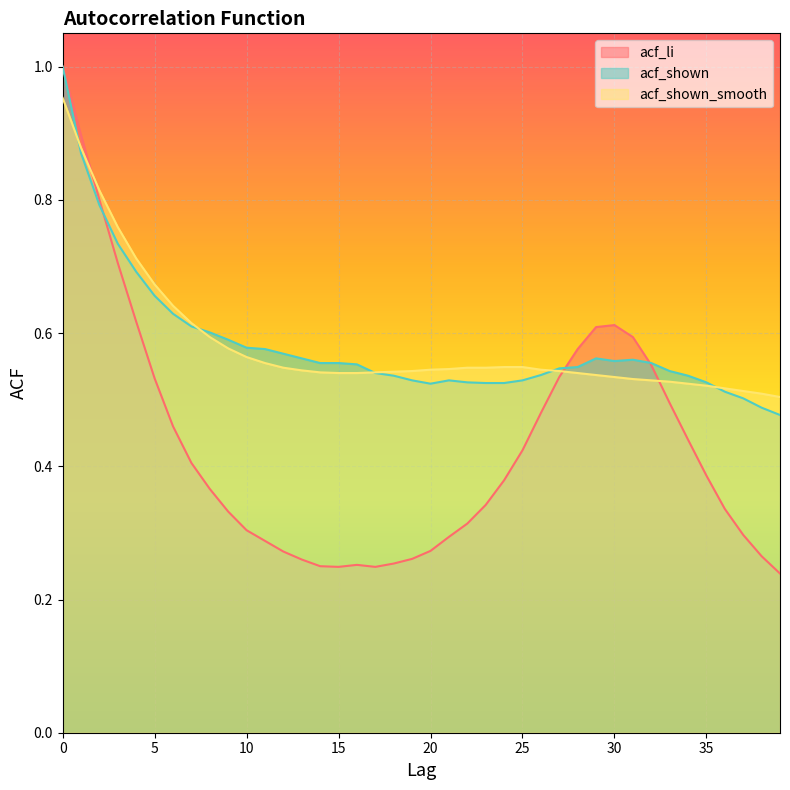

Between which two adjacent categories do acf_shown_smooth and acf_li first intersect?

1 and 2